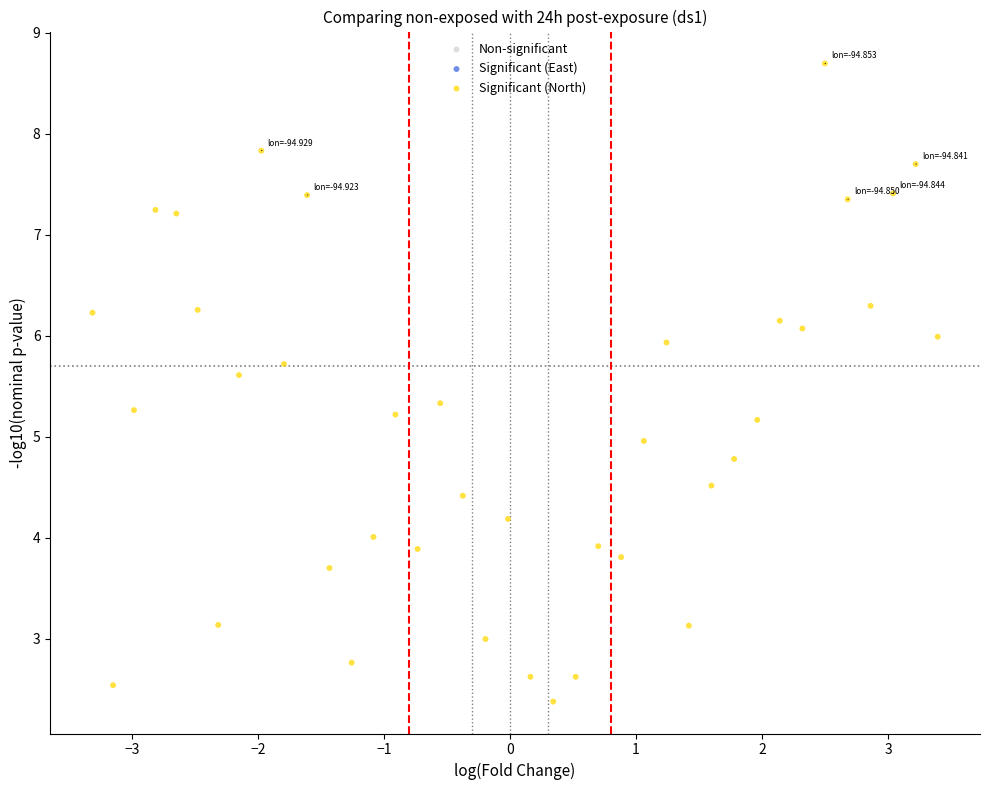

What is the range of Y values (max minus min)?

6.3